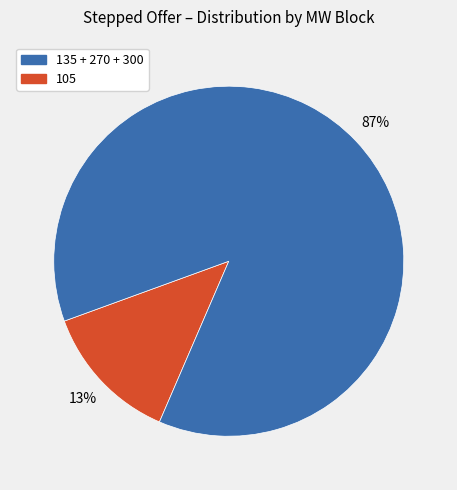

Is there any slice that represents more than half of the pie?

Yes